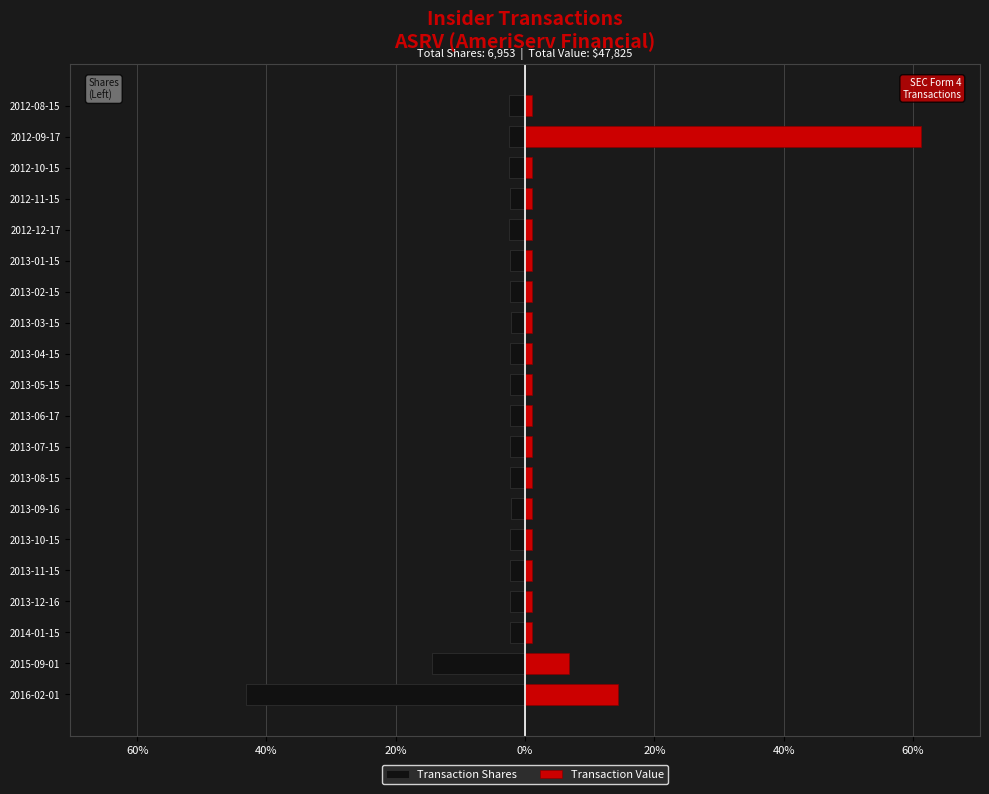

Is the value of Transaction Value at 2012-10-15 greater than the value of Transaction Shares at 2013-05-15?

Yes